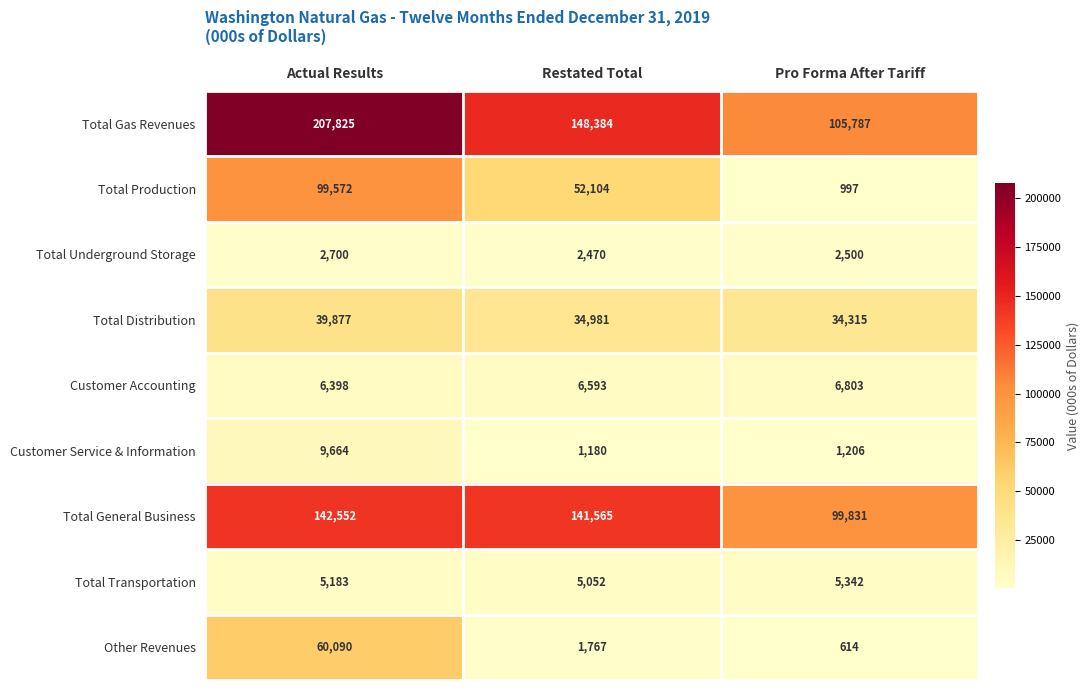

What is the average value of the Customer Service & Information series?

4017